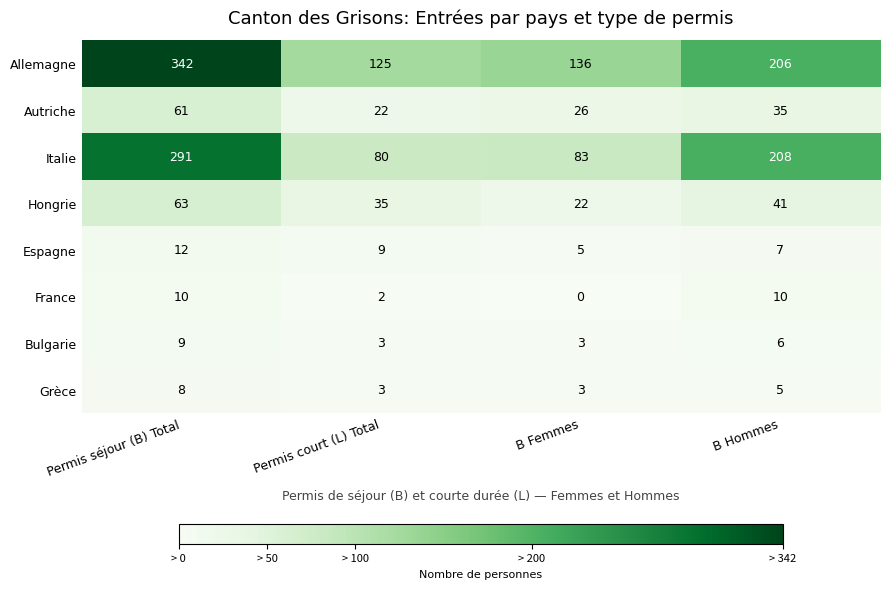

True or false: Allemagne has a value of 514 at Permis séjour (B) Total.

False